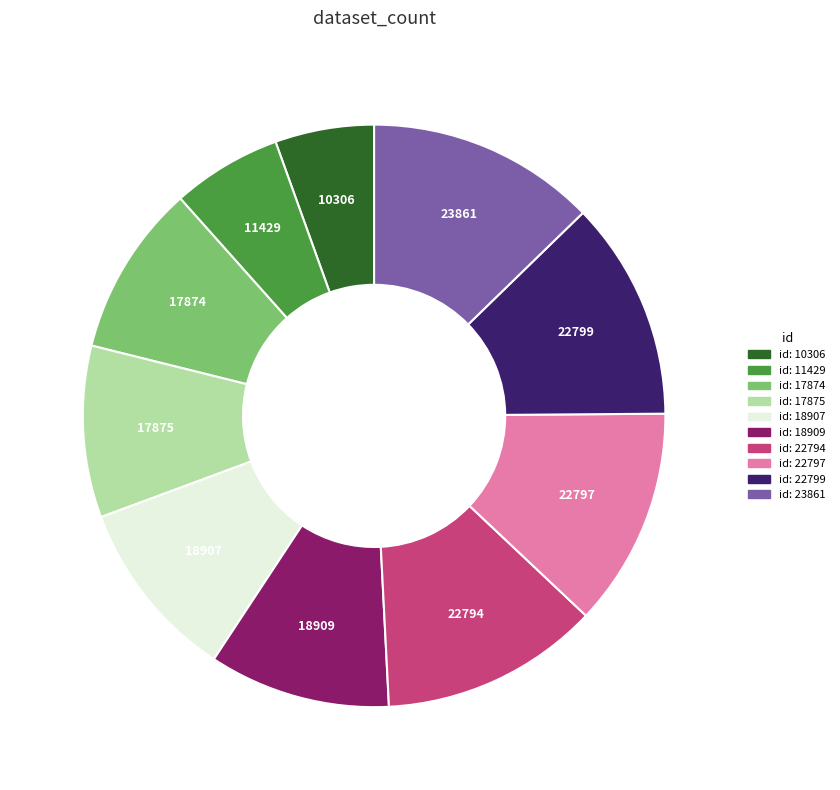

True or false: id: 18907 accounts for 10% of the total.

True